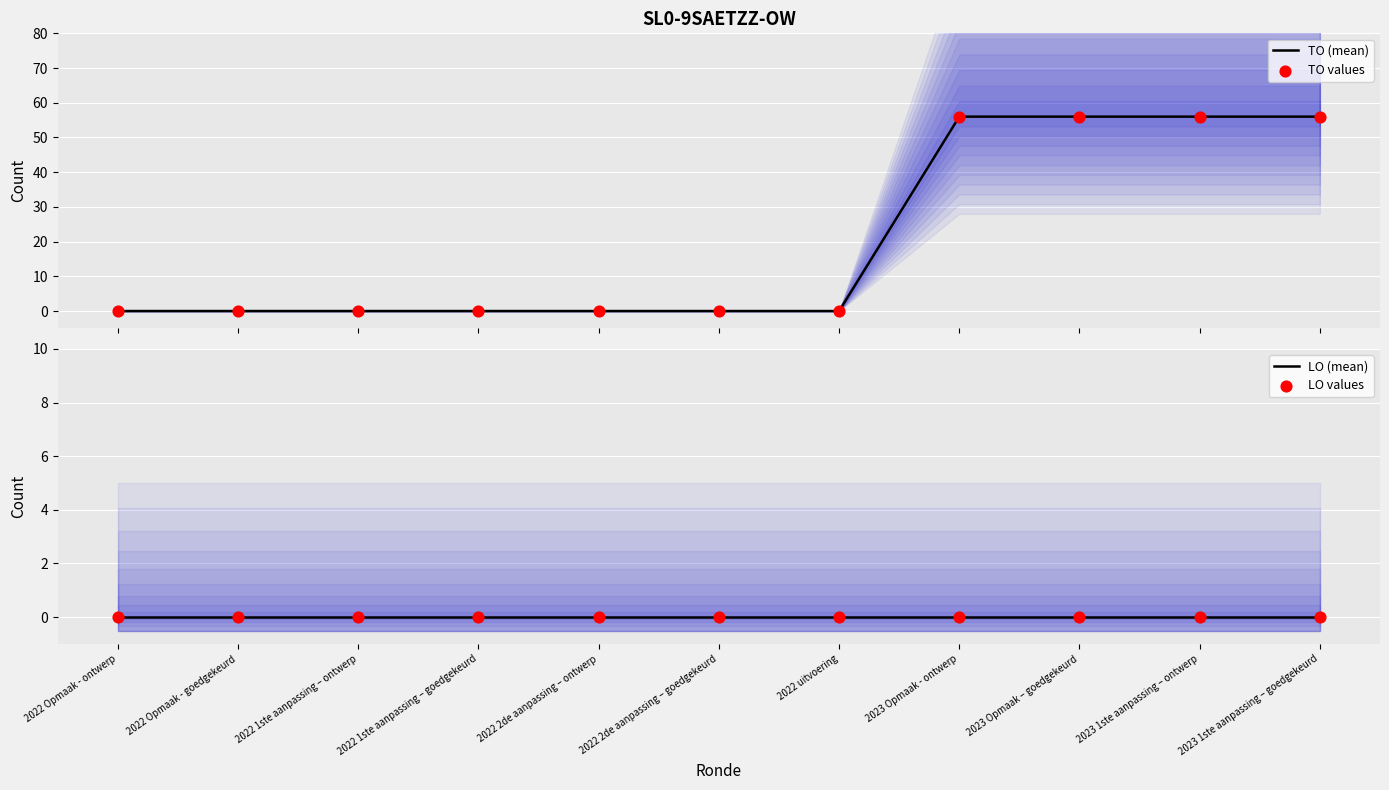

What are all the series names shown in the legend?

TO (mean), TO values, LO (mean), LO values